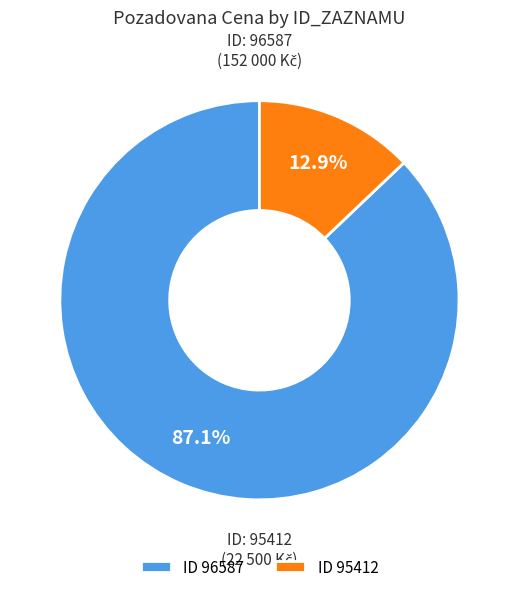

What is the total percentage of ID 96587 and ID 95412?

100.0%